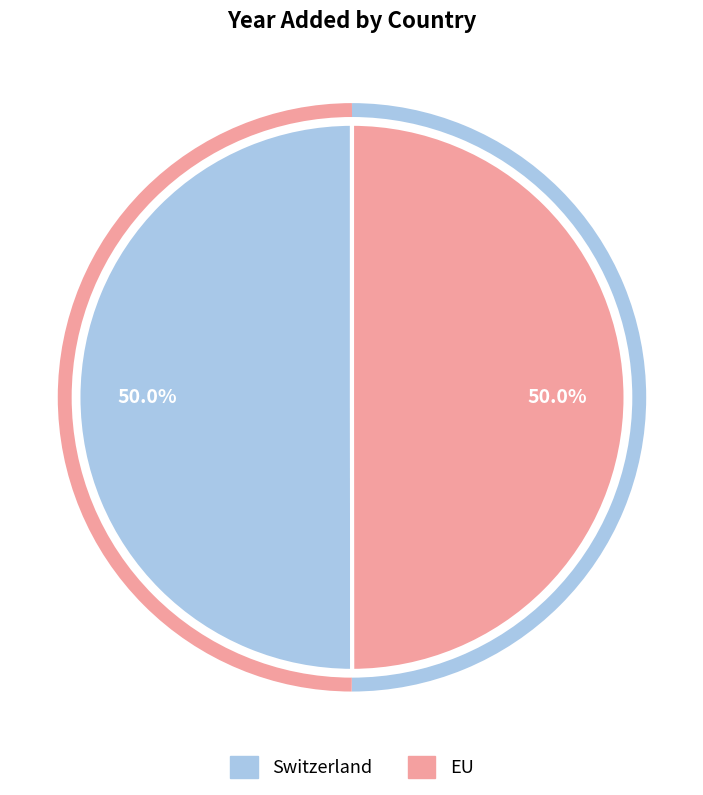

What percentage do Switzerland and EU together represent?

100.0%